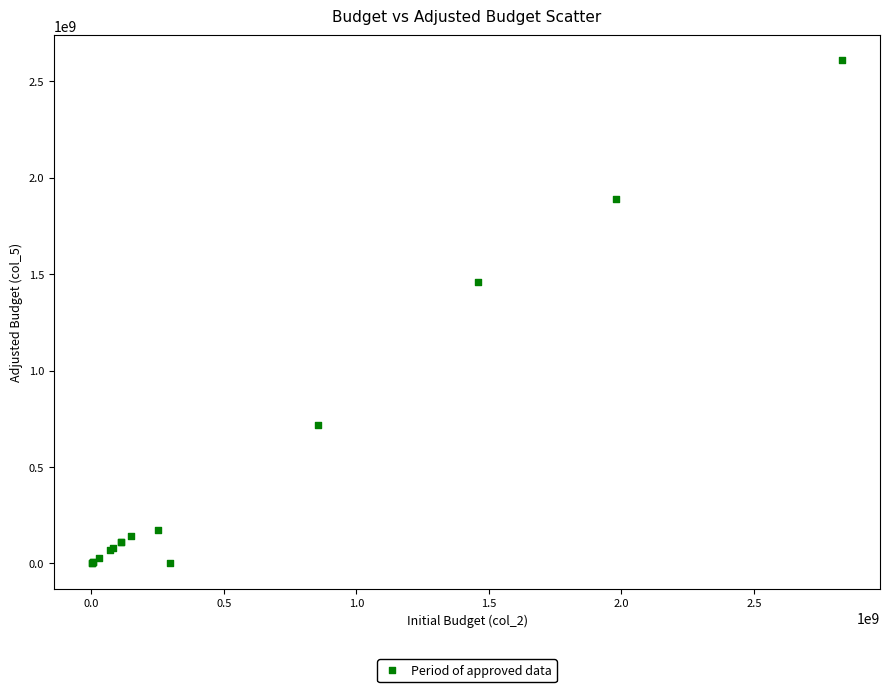

What Y value in the scatter plot is closest to 1303684000?

1460331000